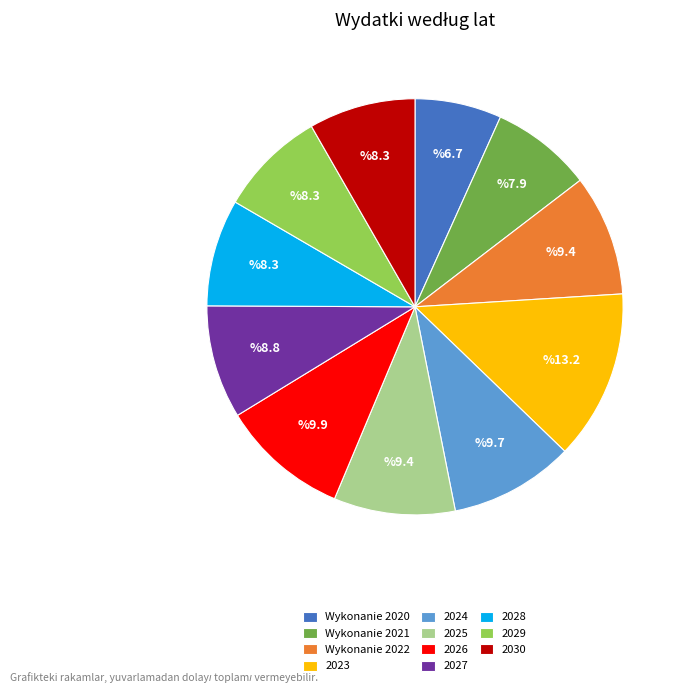

How many segments does this pie chart have?

11